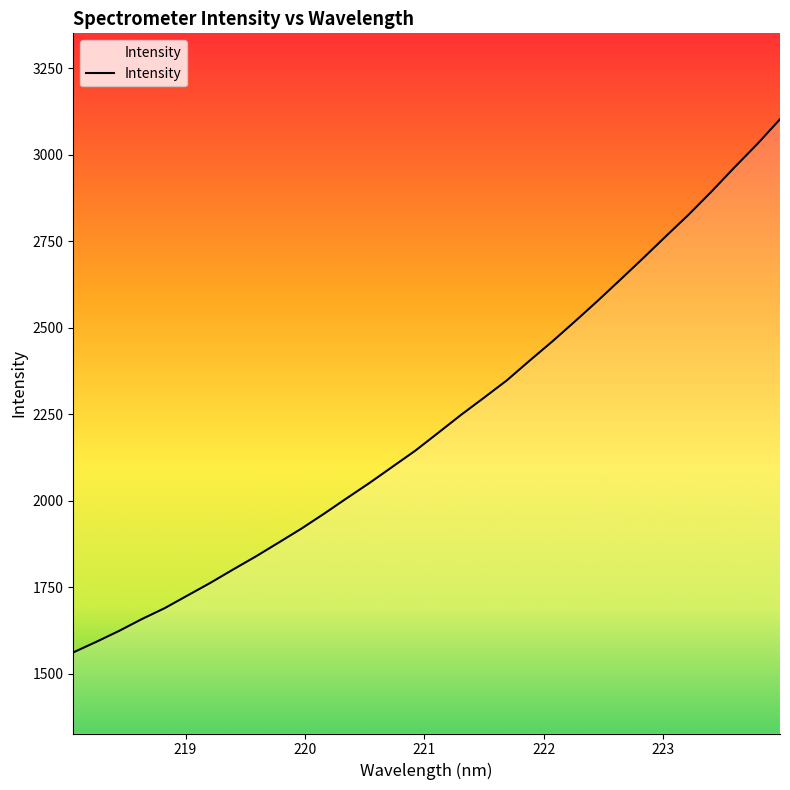

Does the chart display data point markers on the line(s)?

No